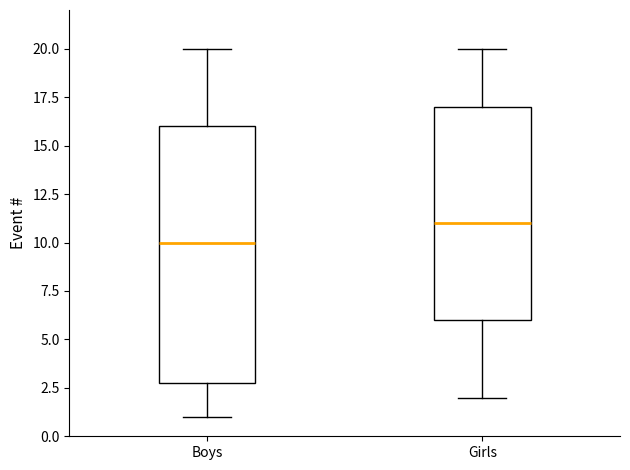

Where does the median line of the box for Boys sit on the y-axis? The values are not printed on the chart, so give them approximately, as read against the axis.

10